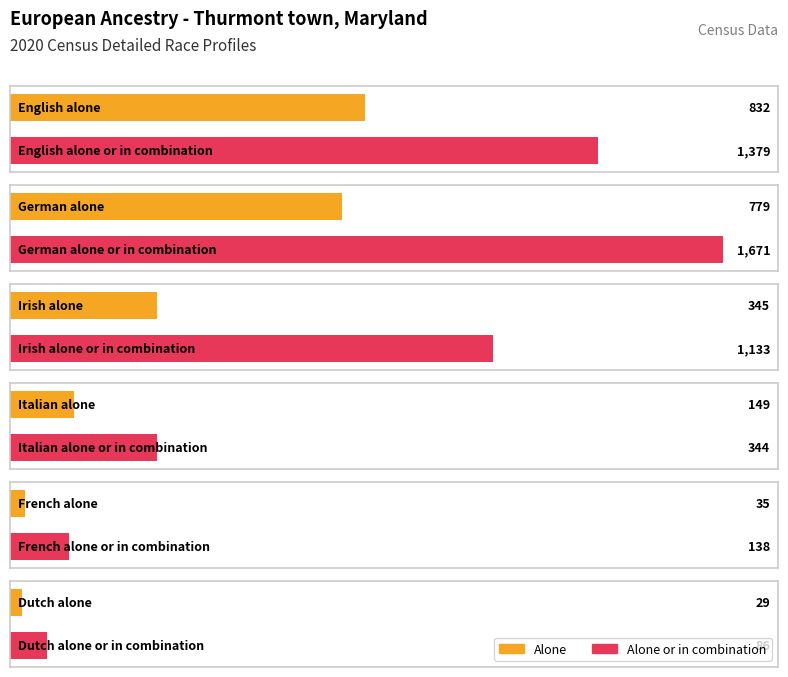

How many bars are there in total?

12